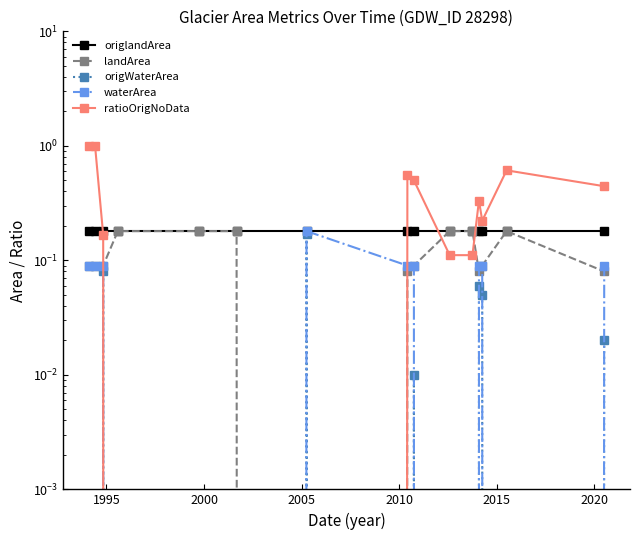

Is the value of origlandArea at 14 greater than the value of ratioOrigNoData at 2005?

Yes